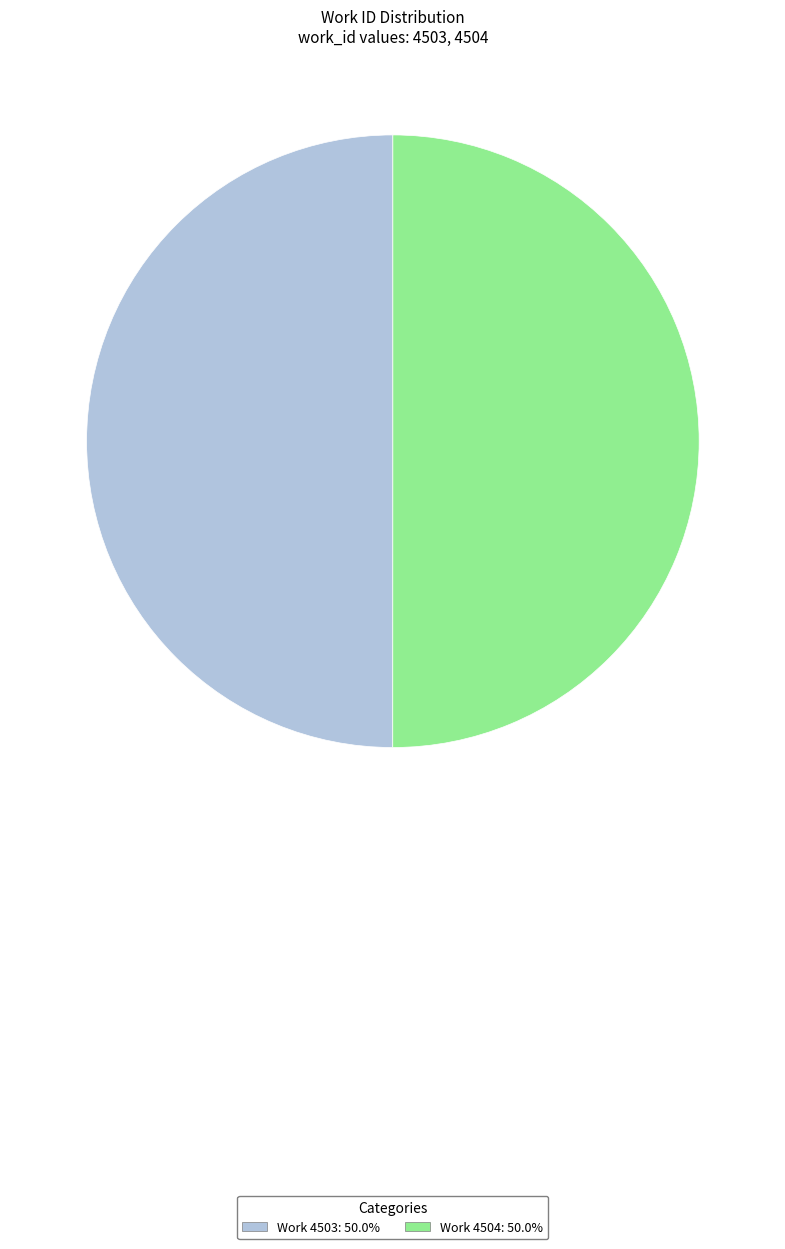

Combined, do Work 4503: 50.0% and Work 4504: 50.0% account for over 50%?

Yes